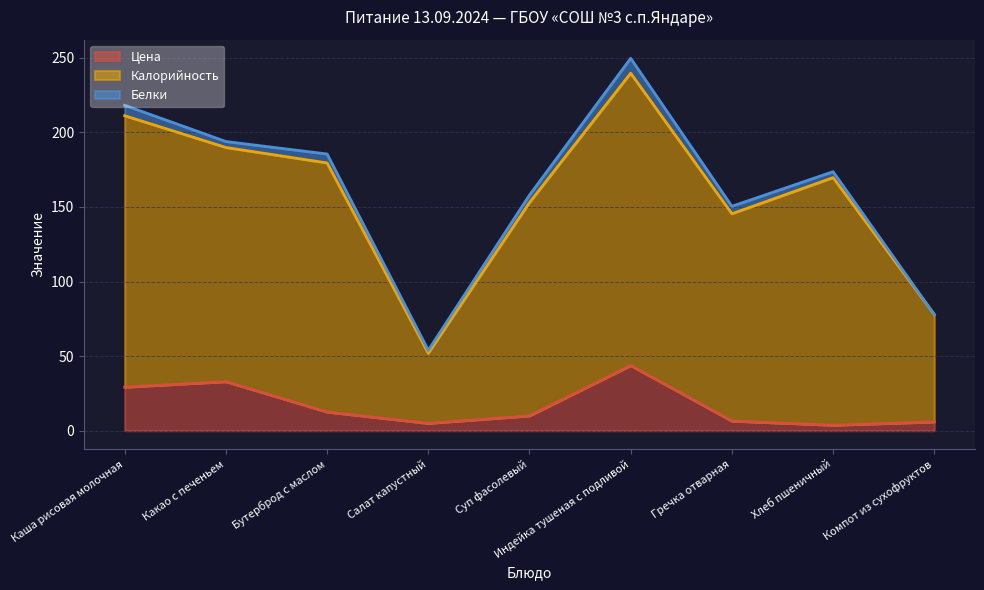

What is the difference between the Калорийность values at Какао с печеньем and Компот из сухофруктов?

112.0